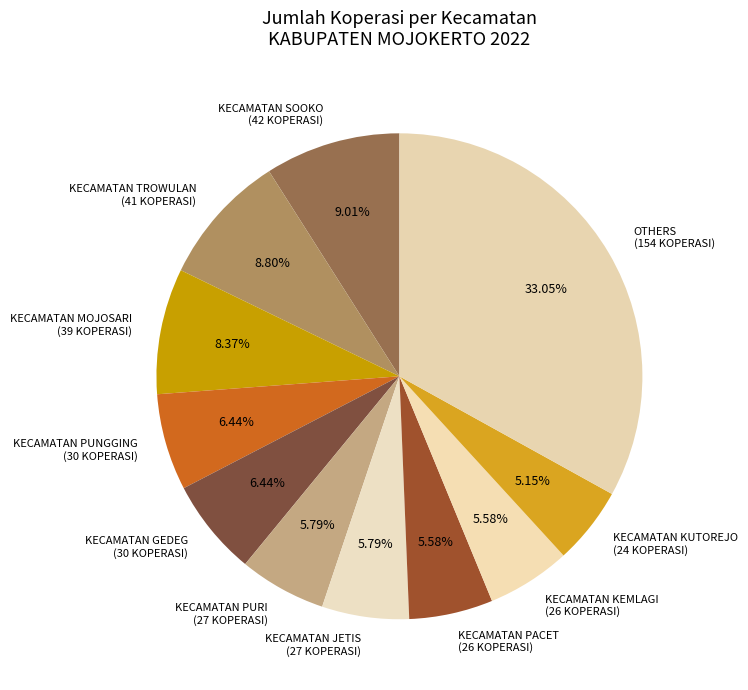

Is there a majority slice in this chart?

No